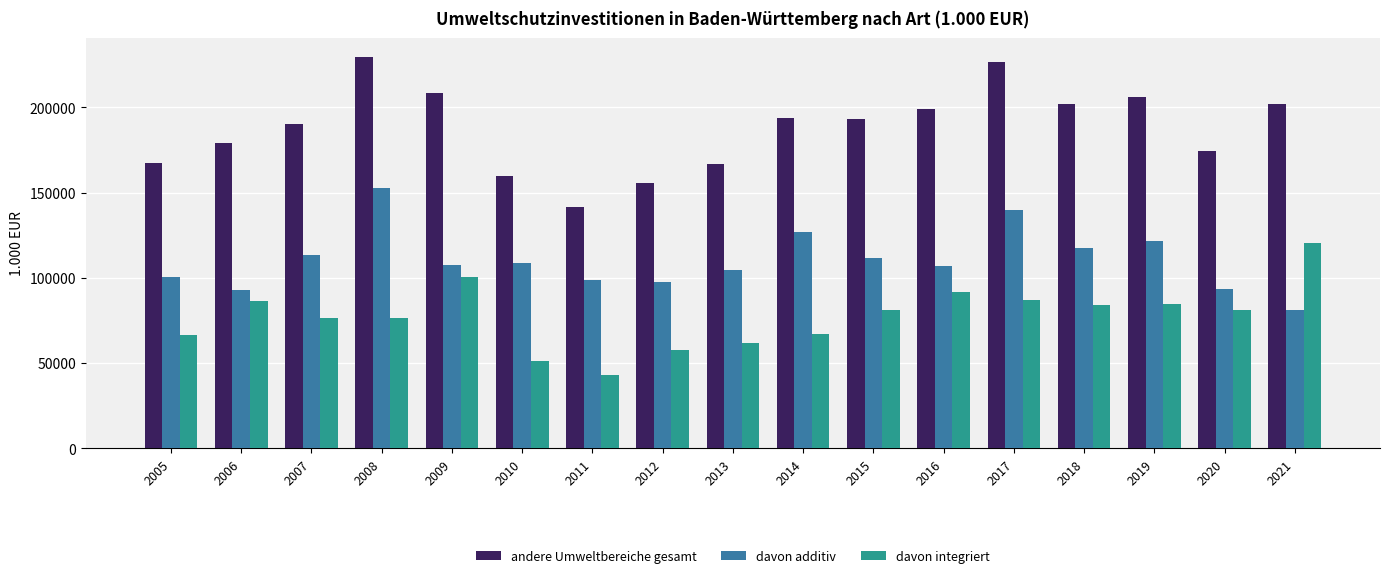

How many bars are there in total?

51